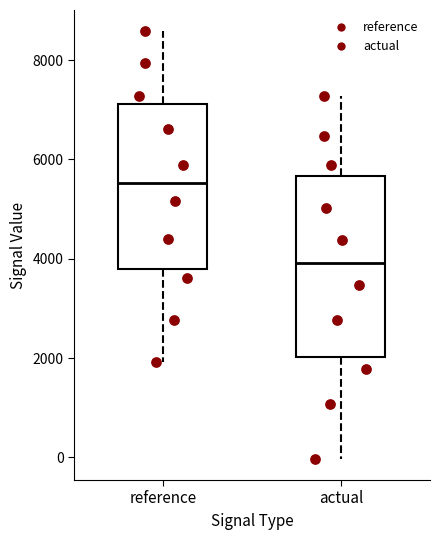

Comparing the boxes themselves (not the whiskers), which one is the tallest?

actual